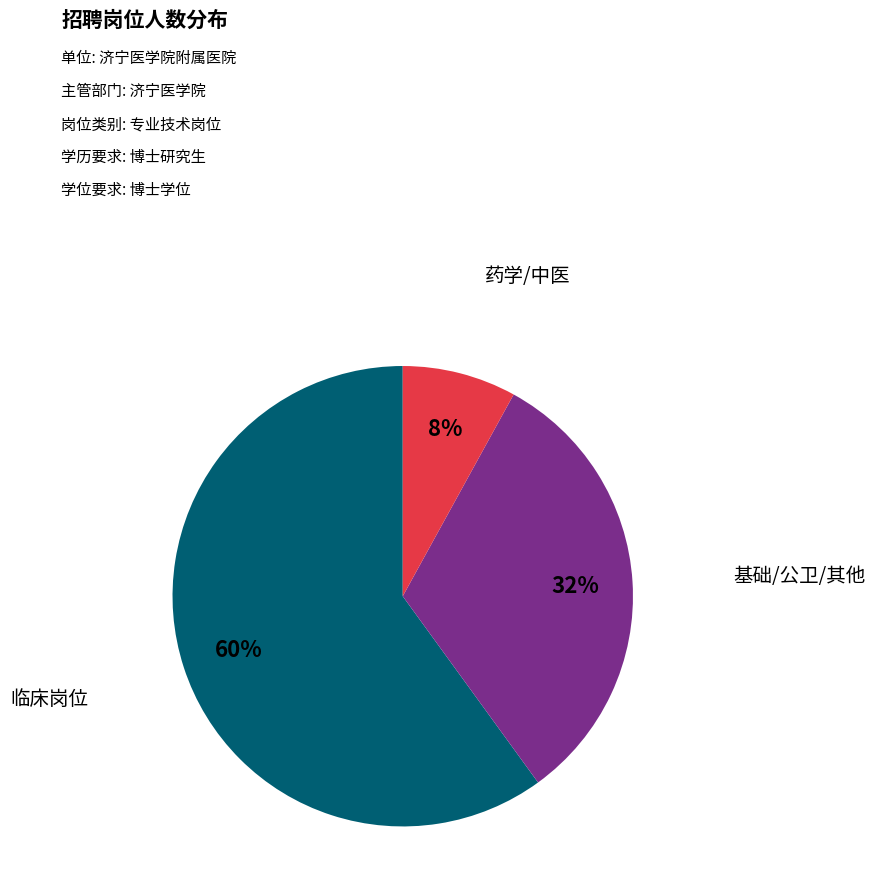

To the nearest percent, what is the difference between the largest and smallest slice percentages?

52%